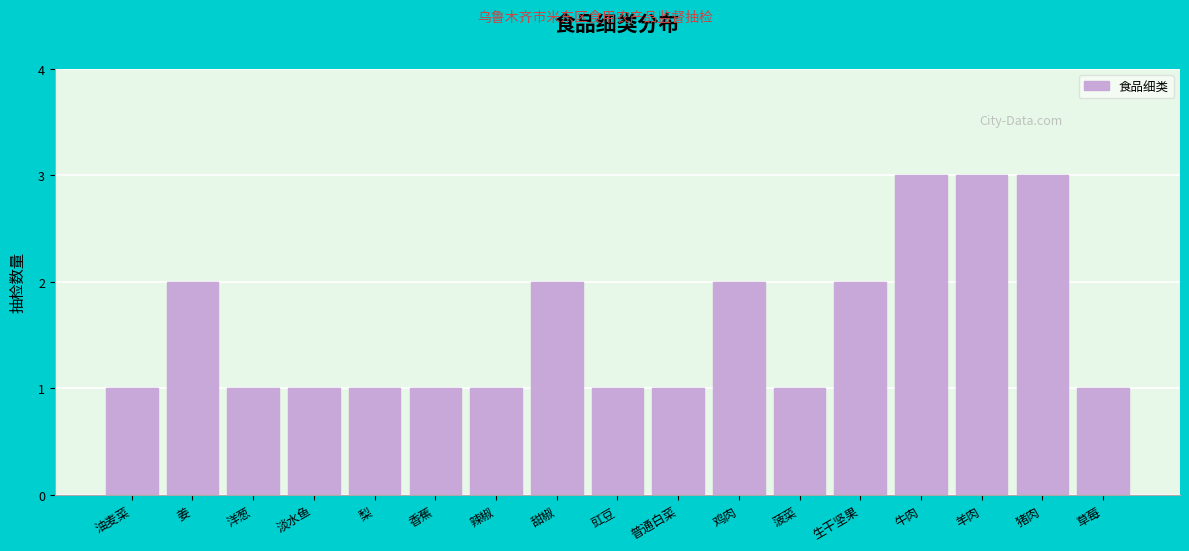

Reading left to right, transcribe all the data shown in this chart.

油麦菜=1	姜=2	洋葱=1	淡水鱼=1	梨=1	香蕉=1	辣椒=1	甜椒=2	豇豆=1	普通白菜=1	鸡肉=2	菠菜=1	生干坚果=2	牛肉=3	羊肉=3	猪肉=3	草莓=1